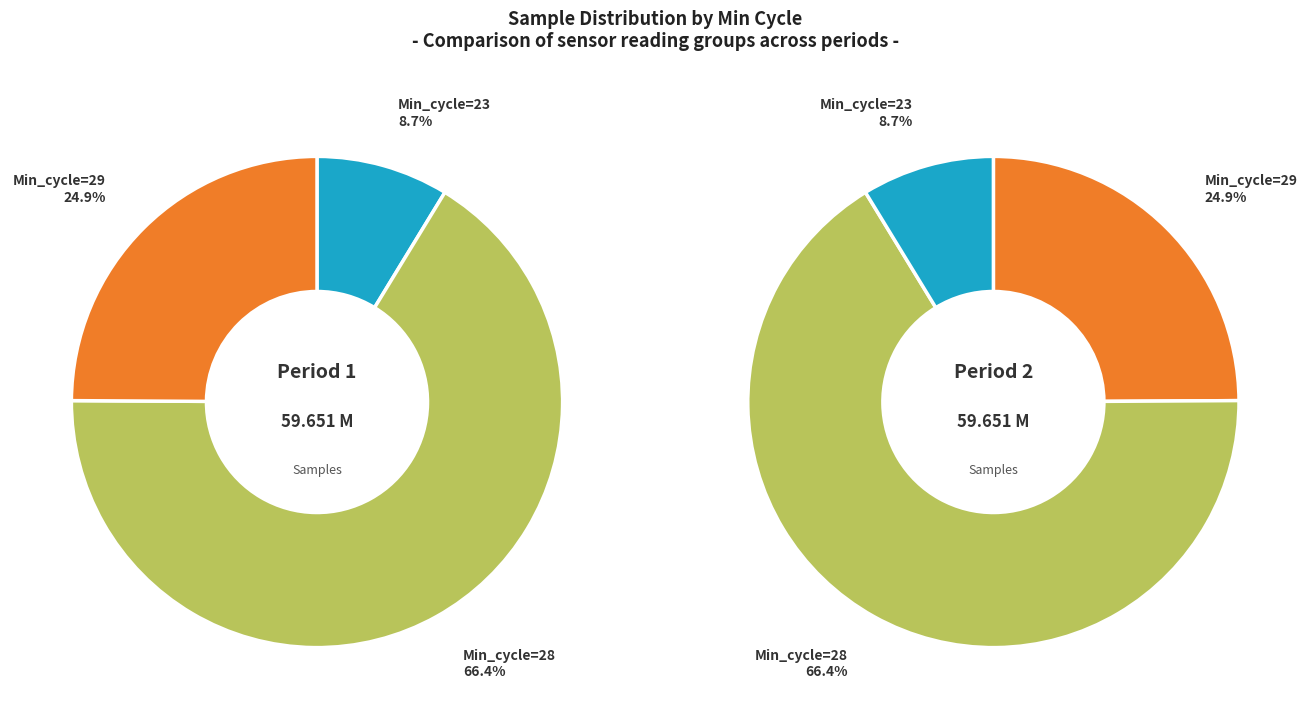

Does 29 account for over 50% of the chart?

No